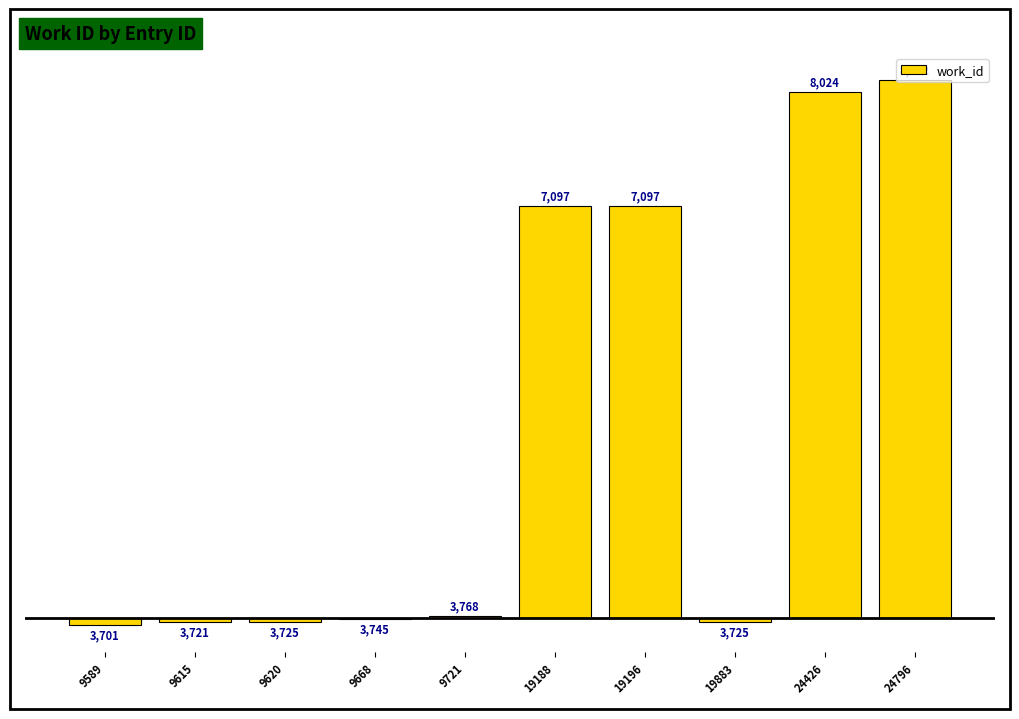

How many bars are there in total?

10